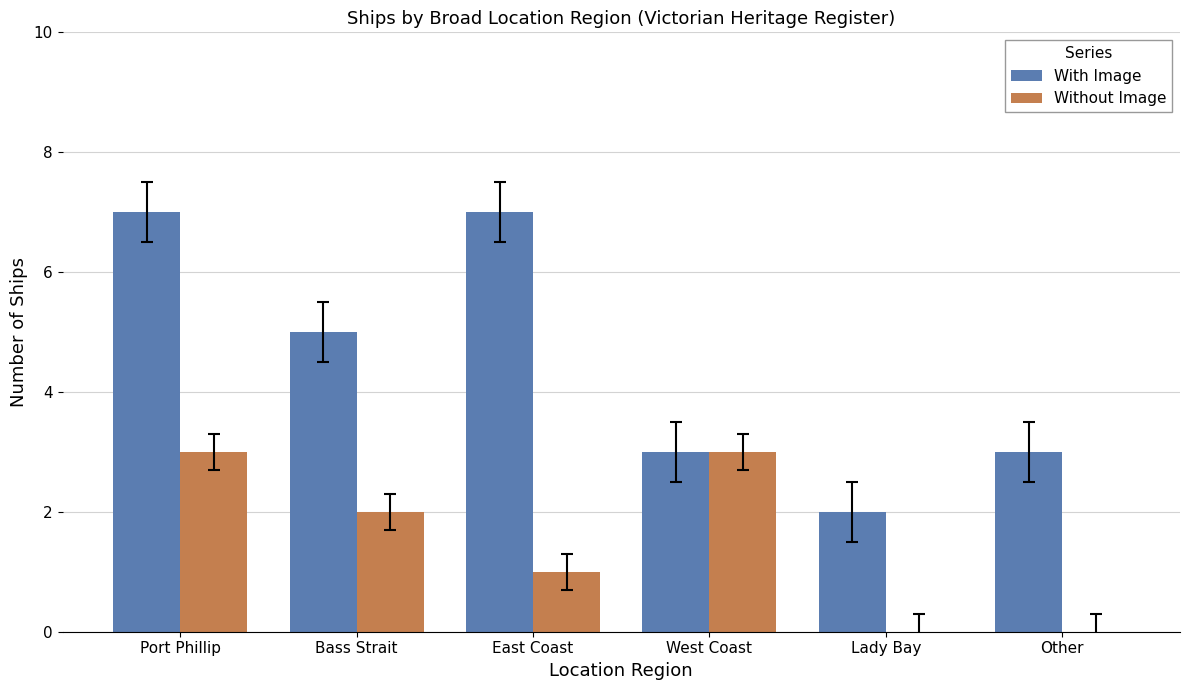

Which series changed the most between Bass Strait and Lady Bay?

With Image